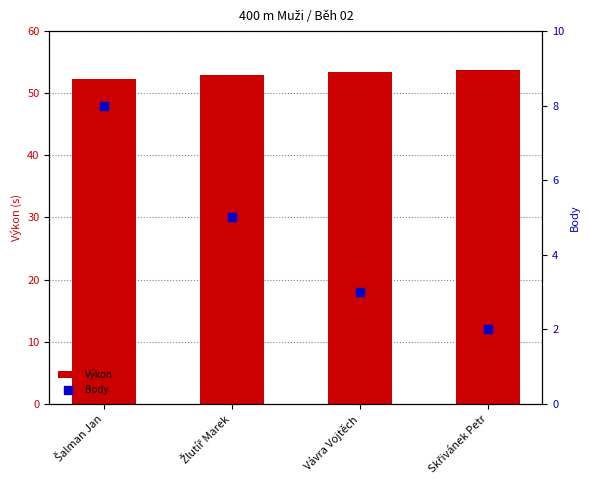

Rank the series by their average value, from lowest to highest.

Body, Výkon